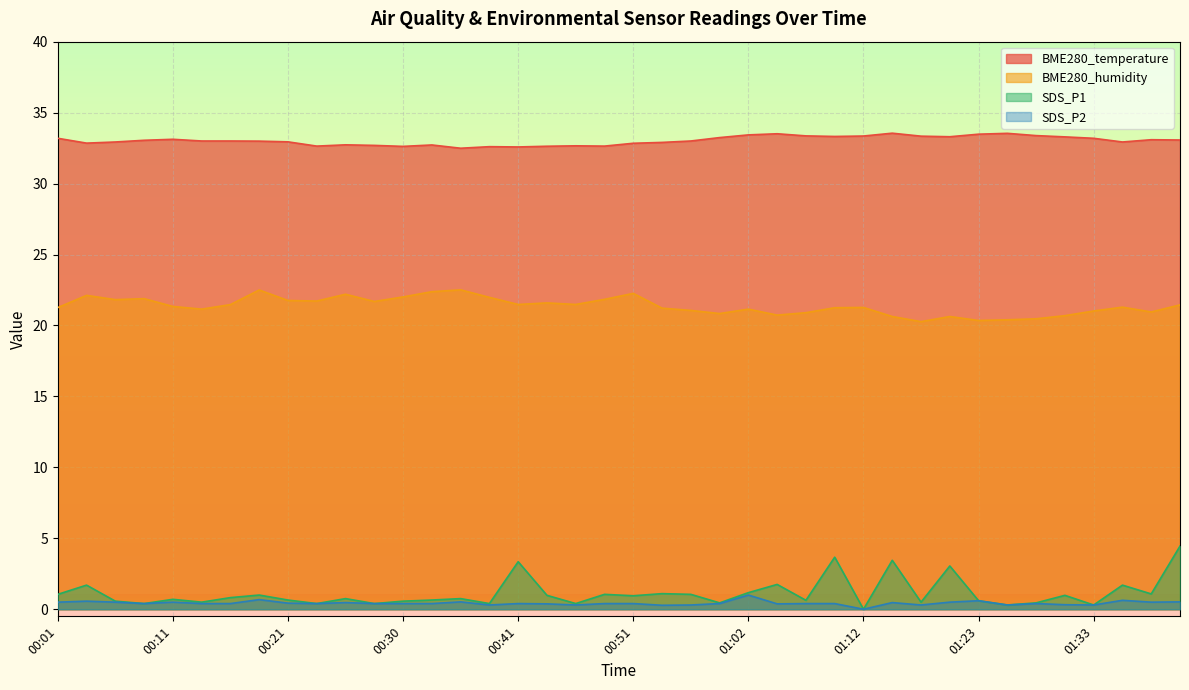

What is the label of the 22nd point from the left?

00:54